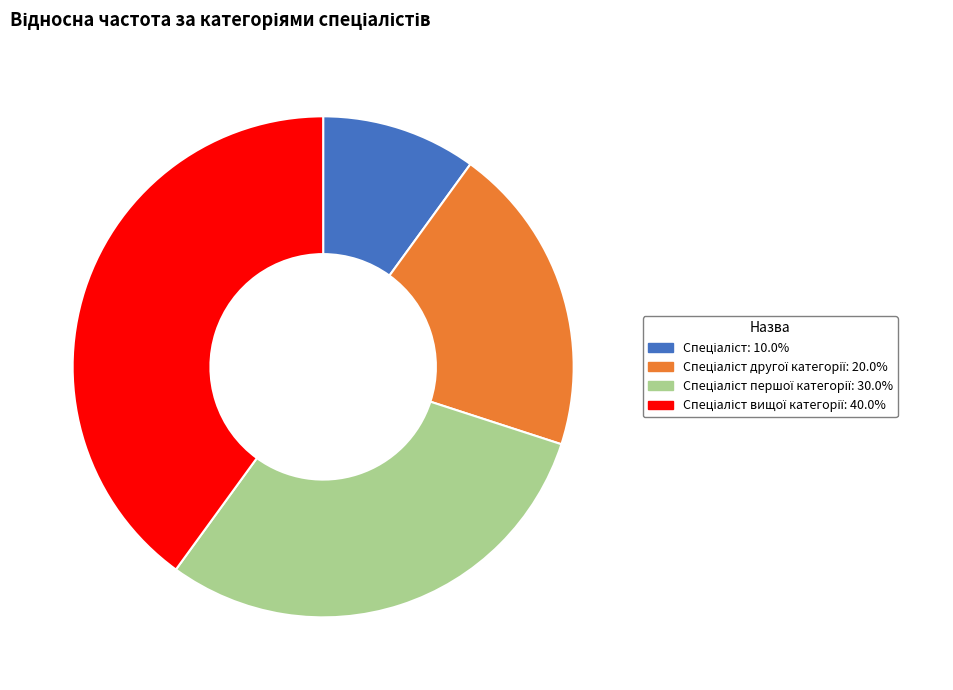

Is there a majority slice in this chart?

No